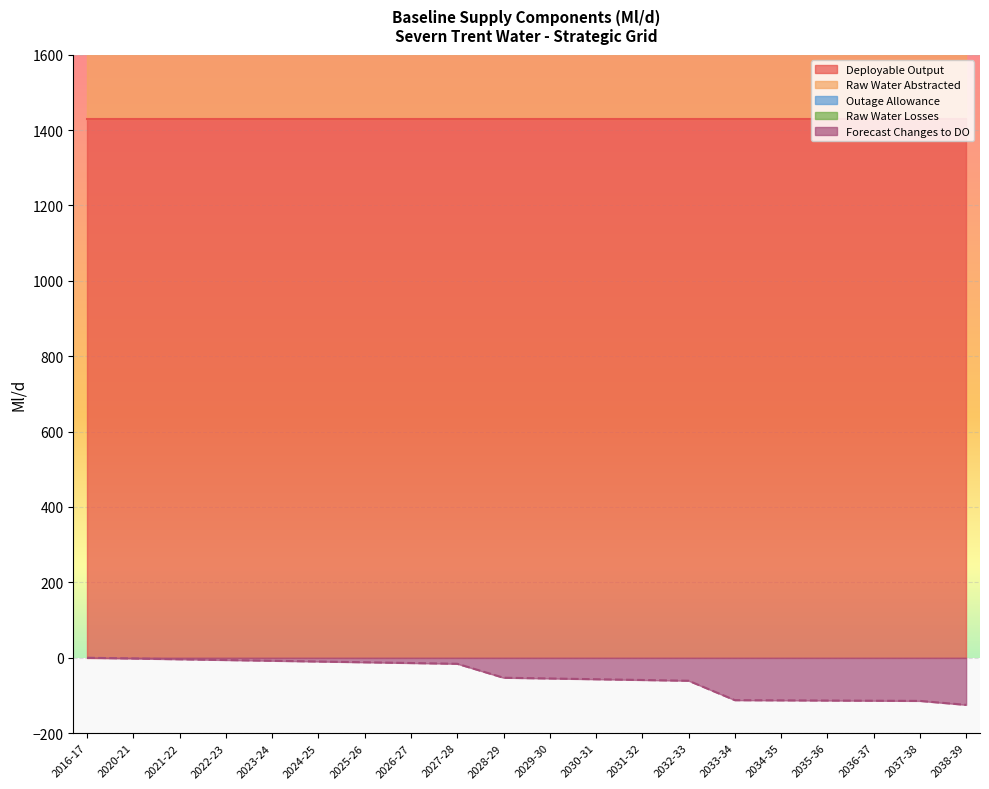

True or false: Forecast Changes to DO has more than 2 interior local peaks.

False